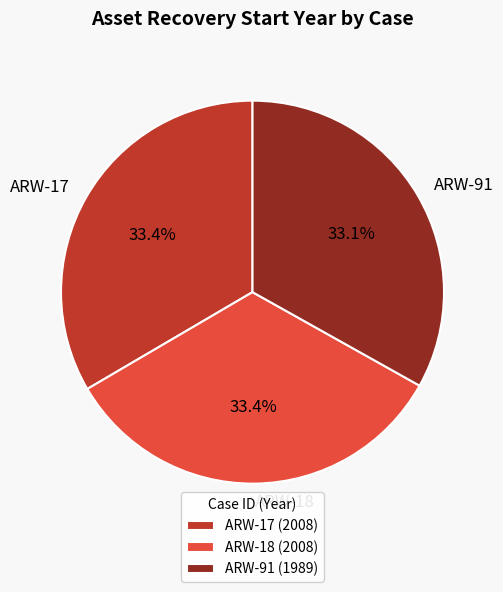

How many segments does this pie chart have?

3